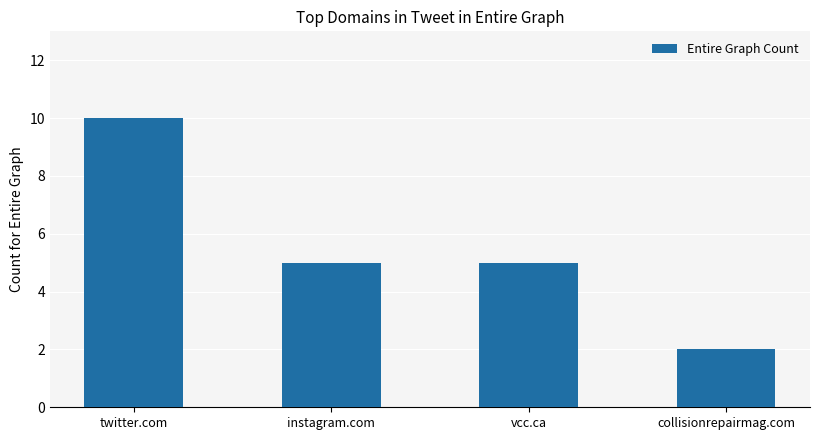

What is the average value?

6